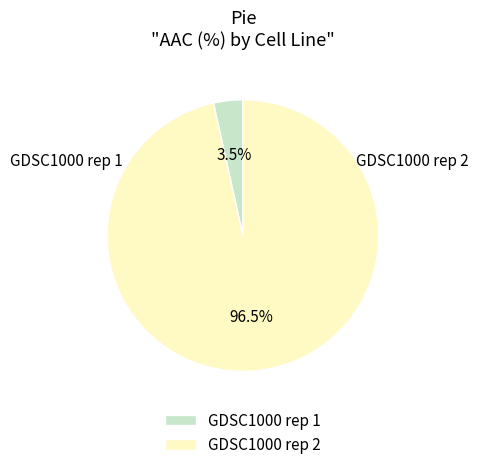

Which slice is the largest?

GDSC1000 rep 2